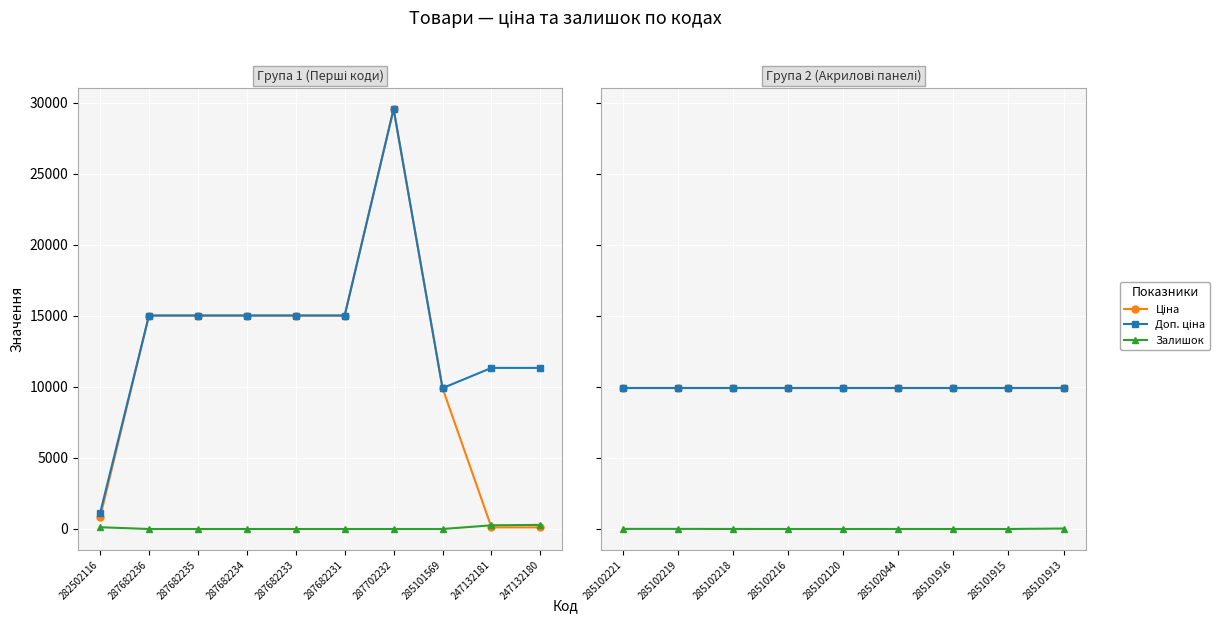

The value of Залишок at 285102216 is -12.1. True or false?

False